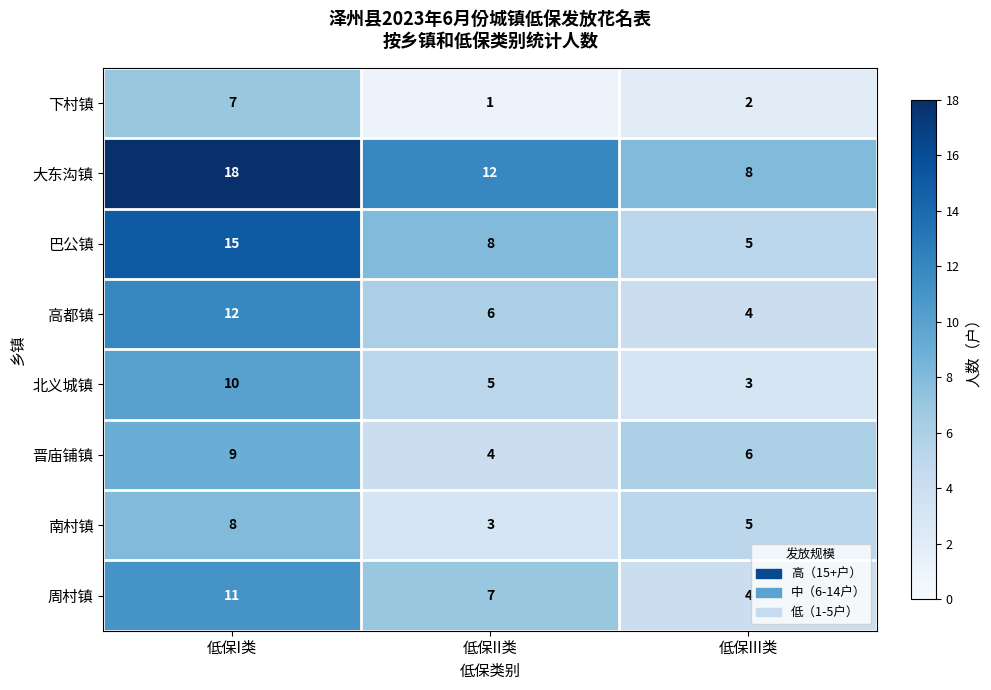

Rank the series at 低保II类 from highest to lowest value.

大东沟镇, 巴公镇, 周村镇, 高都镇, 北义城镇, 晋庙铺镇, 南村镇, 下村镇